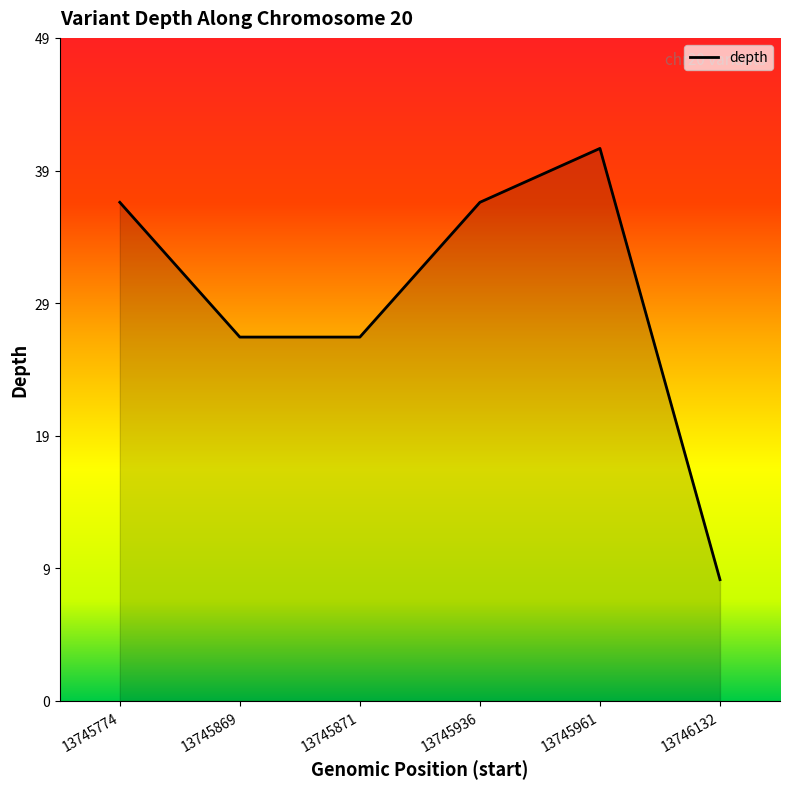

Rank the categories by value from highest to lowest.

13745961, 13745774, 13745936, 13745869, 13745871, 13746132